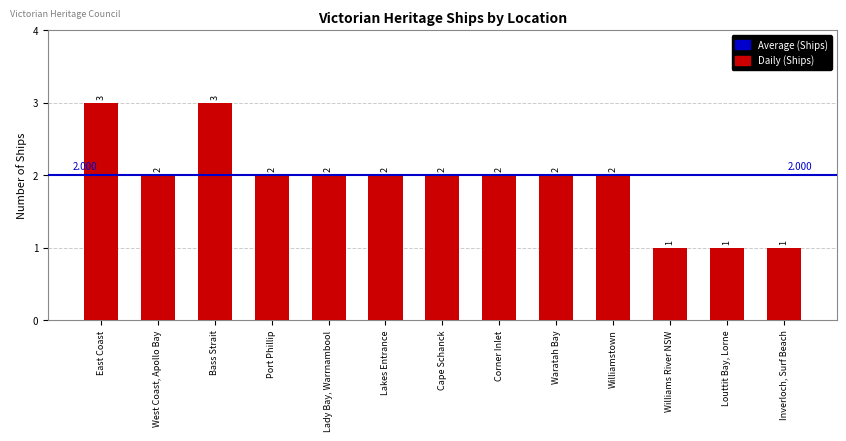

What is the value of the 12th bar from the left?

1